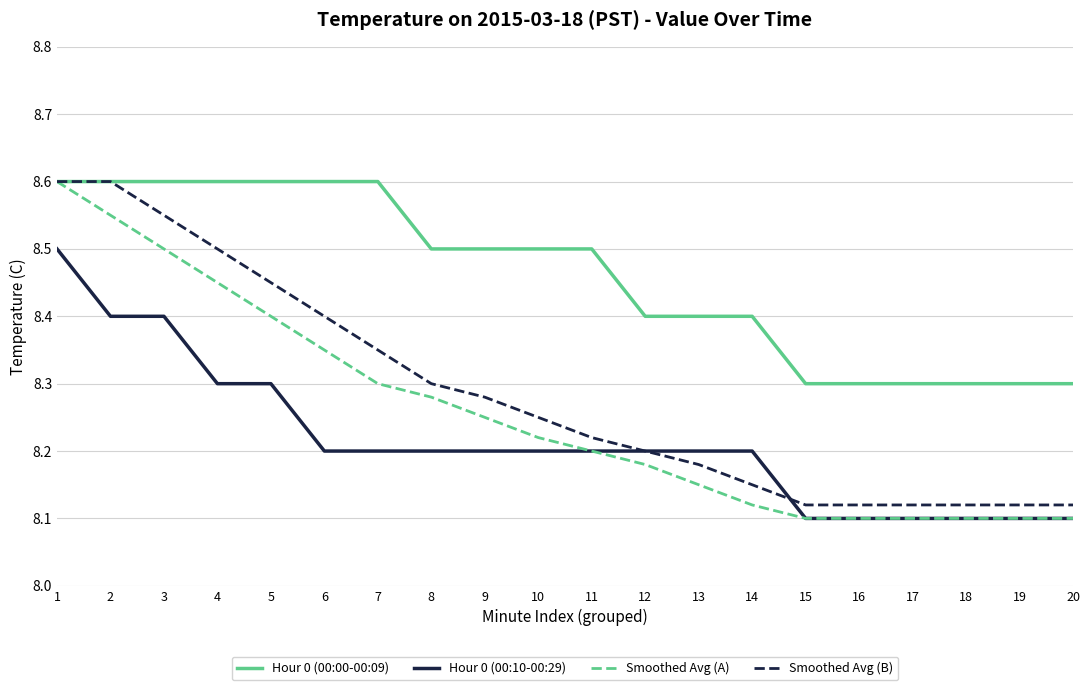

True or false: Smoothed Avg (A) has a value of 8.1 at 17.

True